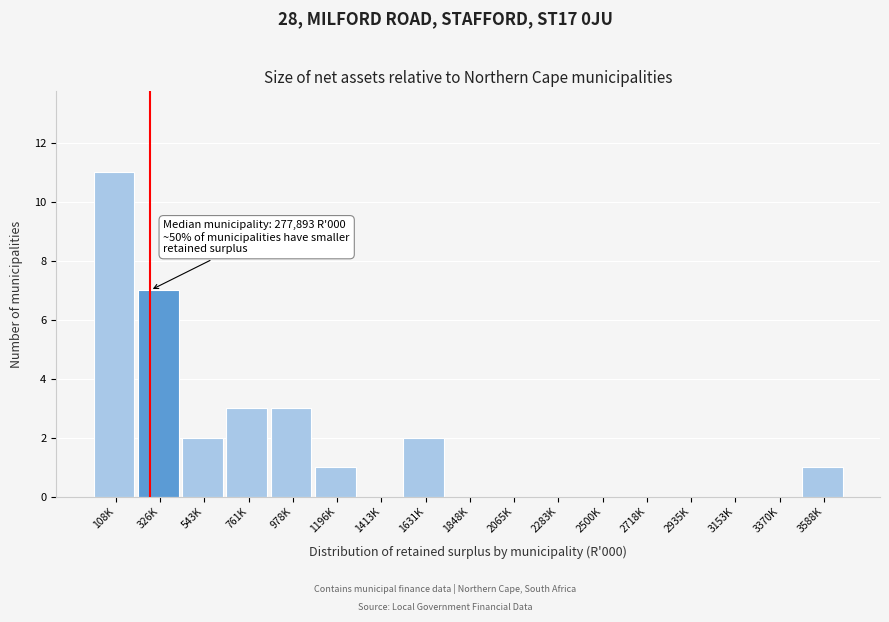

Reading left to right, list all the values displayed in this chart.

108K=11	326K=7	543K=2	761K=3	978K=3	1196K=1	1413K=0	1631K=2	1848K=0	2065K=0	2283K=0	2500K=0	2718K=0	2935K=0	3153K=0	3370K=0	3588K=1